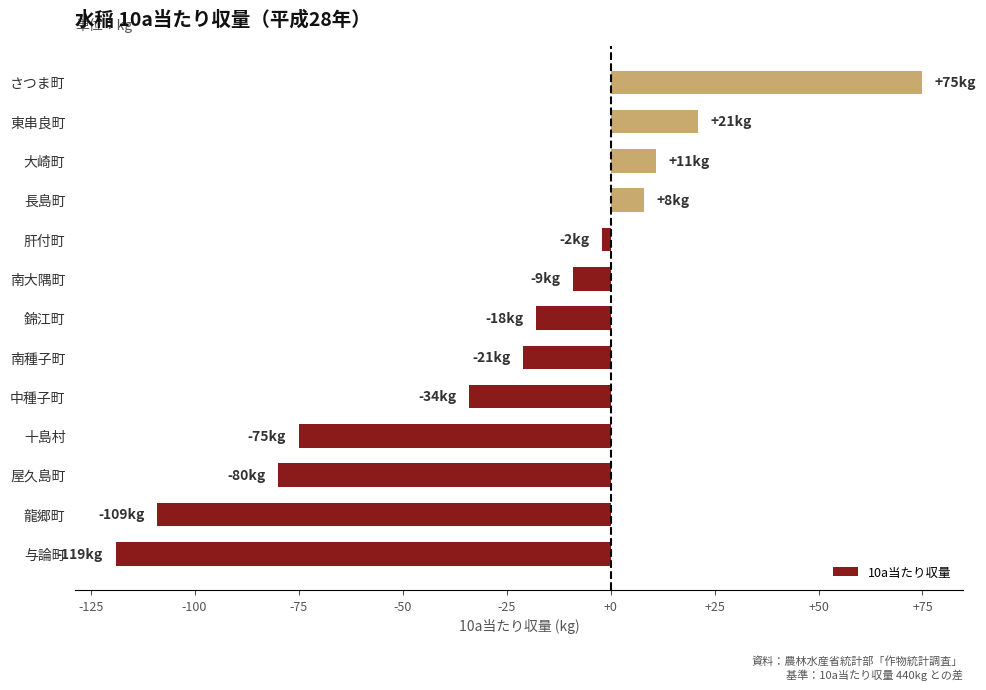

The chart shows a value of -21 at 屋久島町. True or false?

False